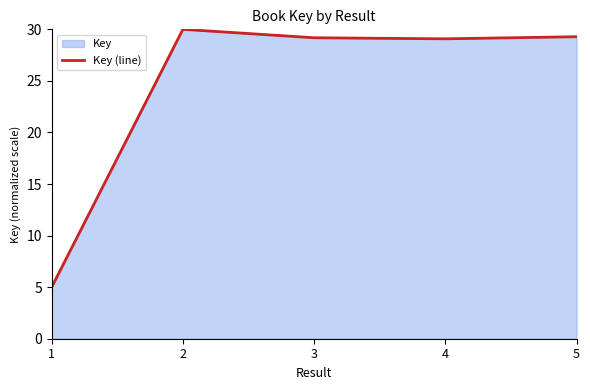

What is the change in value from 2 to 5?

-0.7